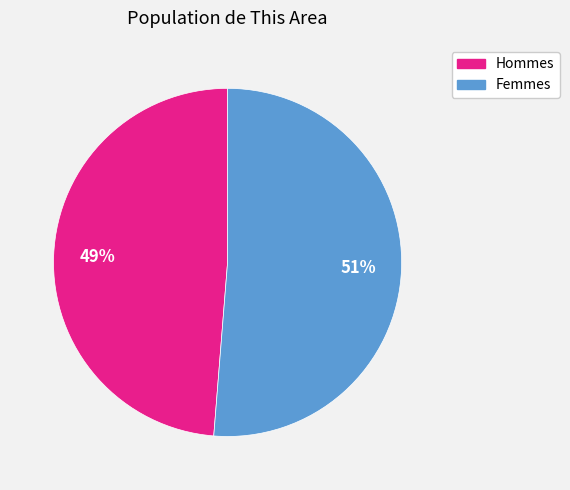

To the nearest percent, what is the average slice percentage?

50%